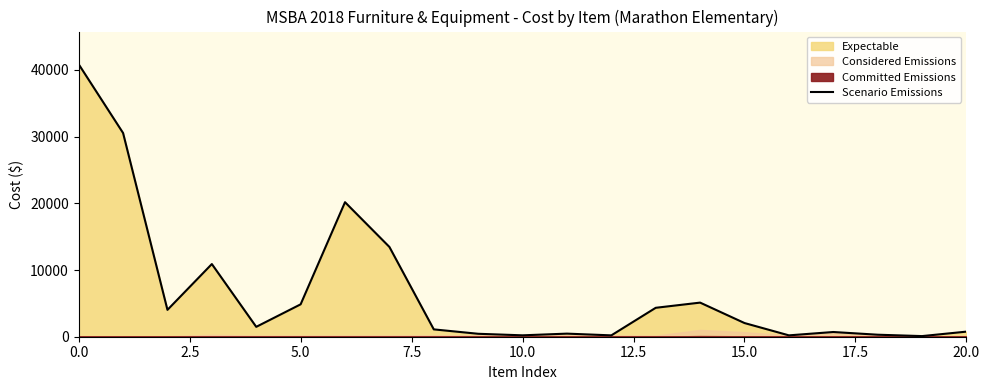

What is the maximum value for Scenario Emissions?

40861.3